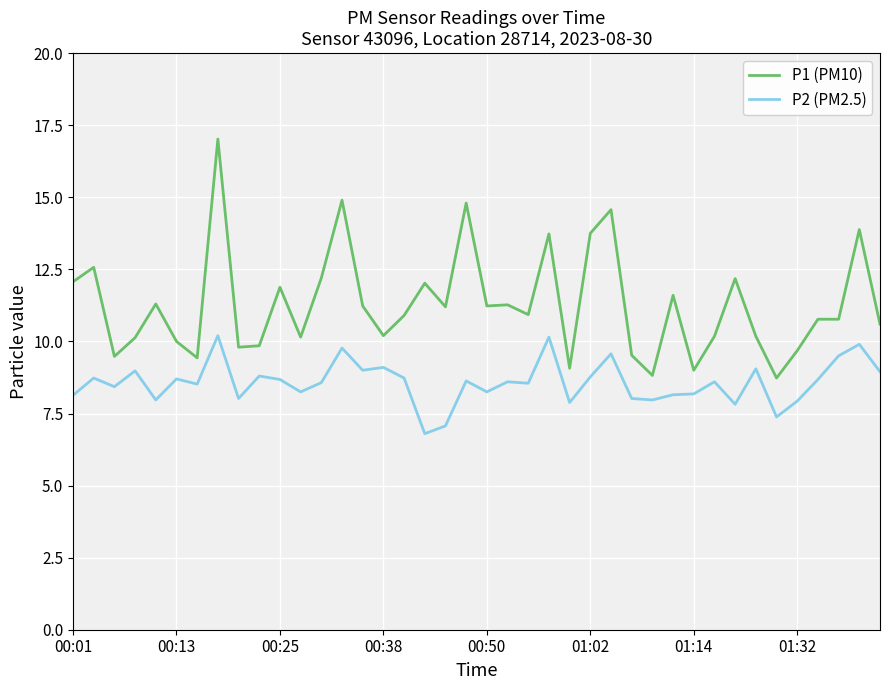

What is the difference between the maximum and minimum values in the P2 (PM2.5) series?

3.4